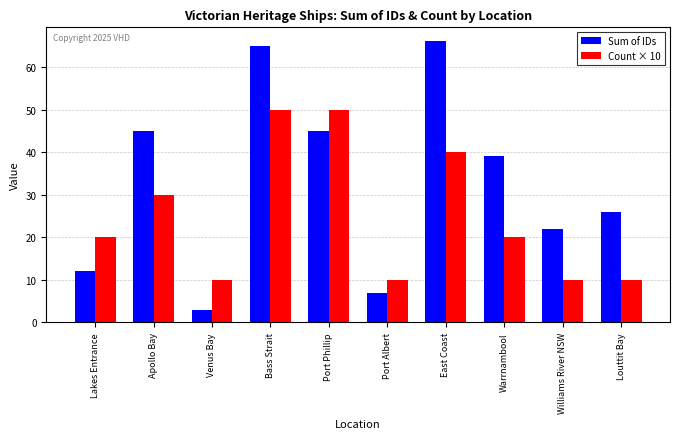

What is the average value of the Count × 10 series?

25